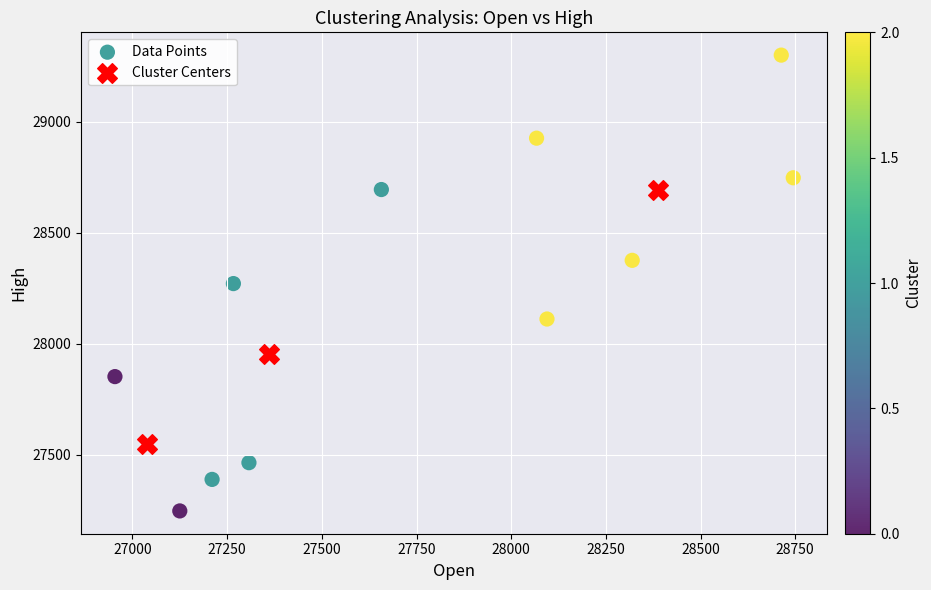

Which series has the largest Y range (max minus min)?

Data Points